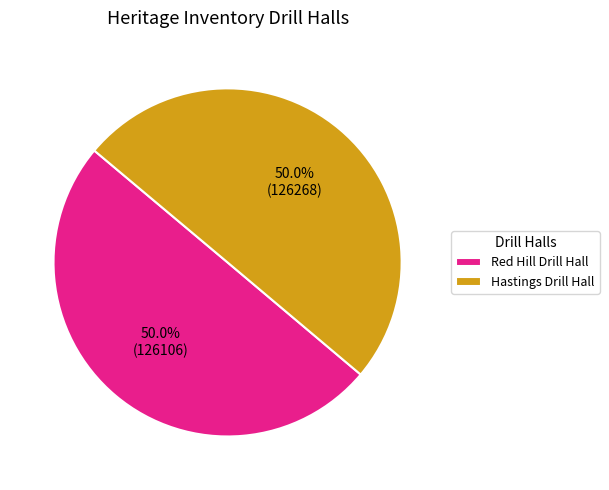

Is the sum of Red Hill Drill Hall and Hastings Drill Hall greater than half?

Yes